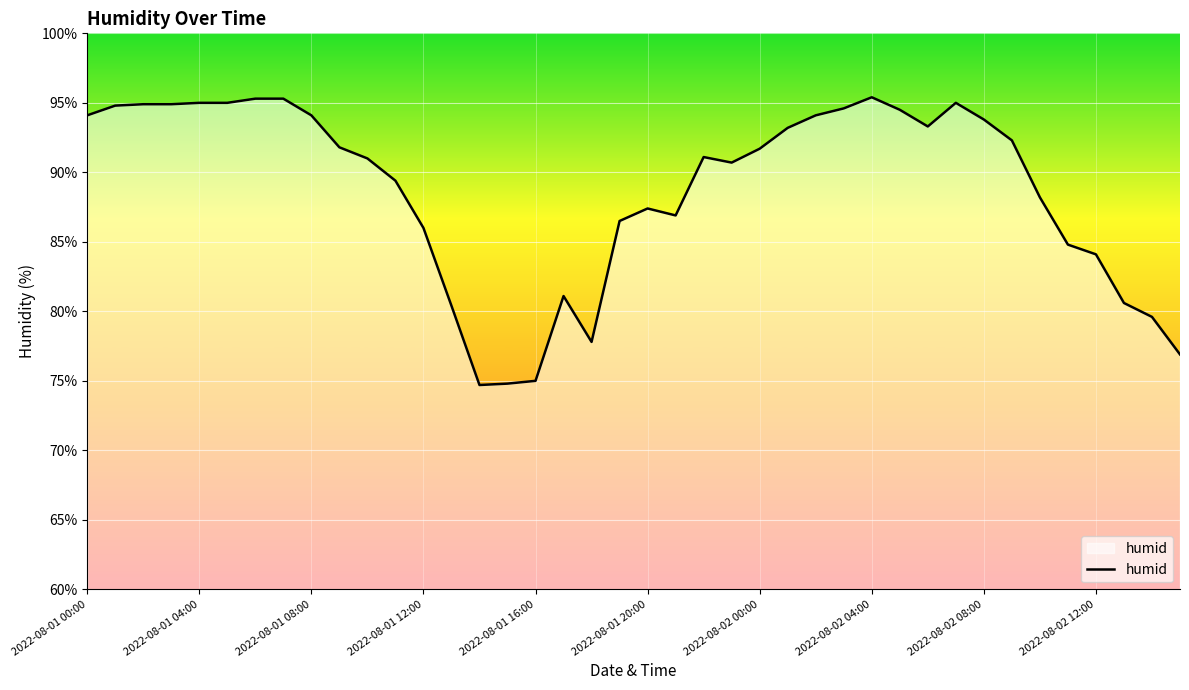

What is the greatest value displayed?

95.4